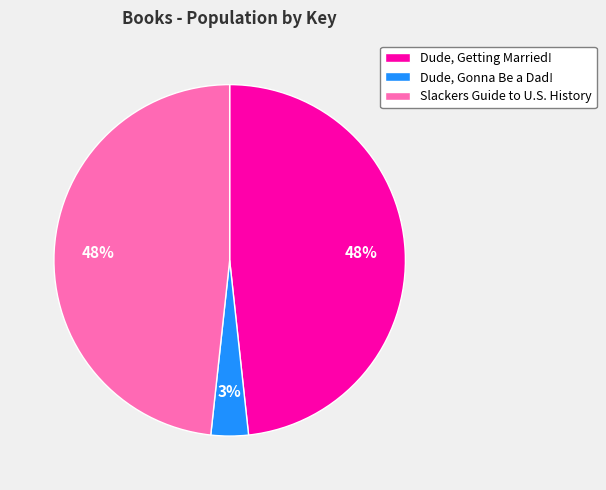

Does any single category account for the majority?

No